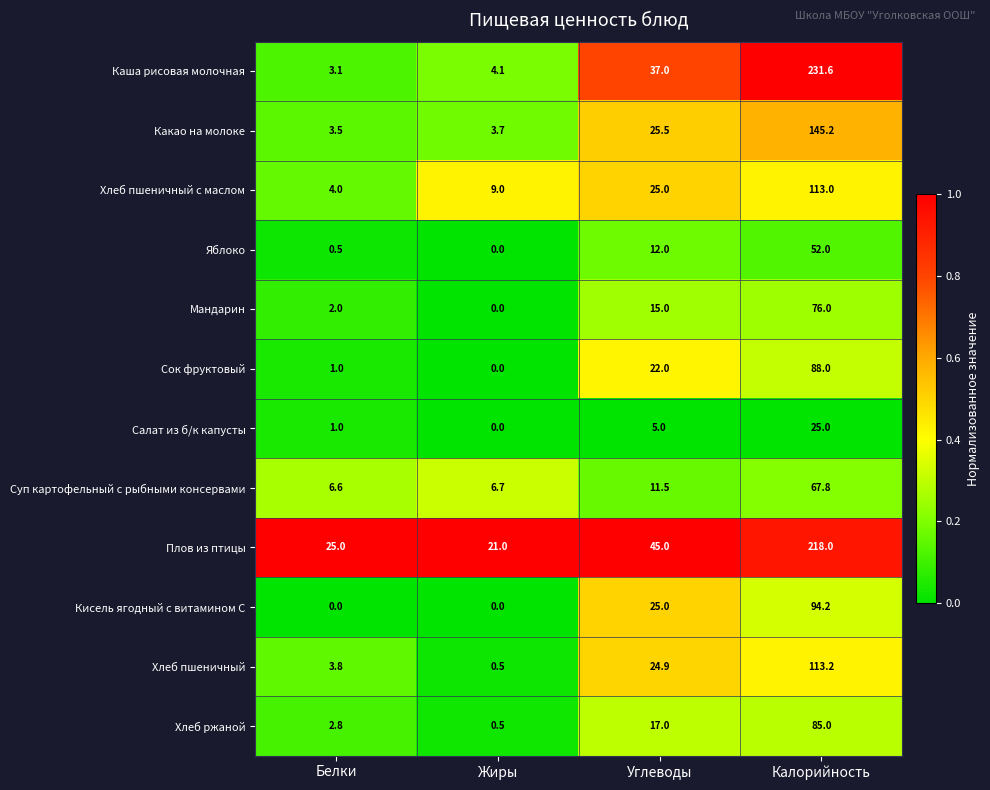

At which label does Хлеб пшеничный с маслом reach its minimum?

Белки